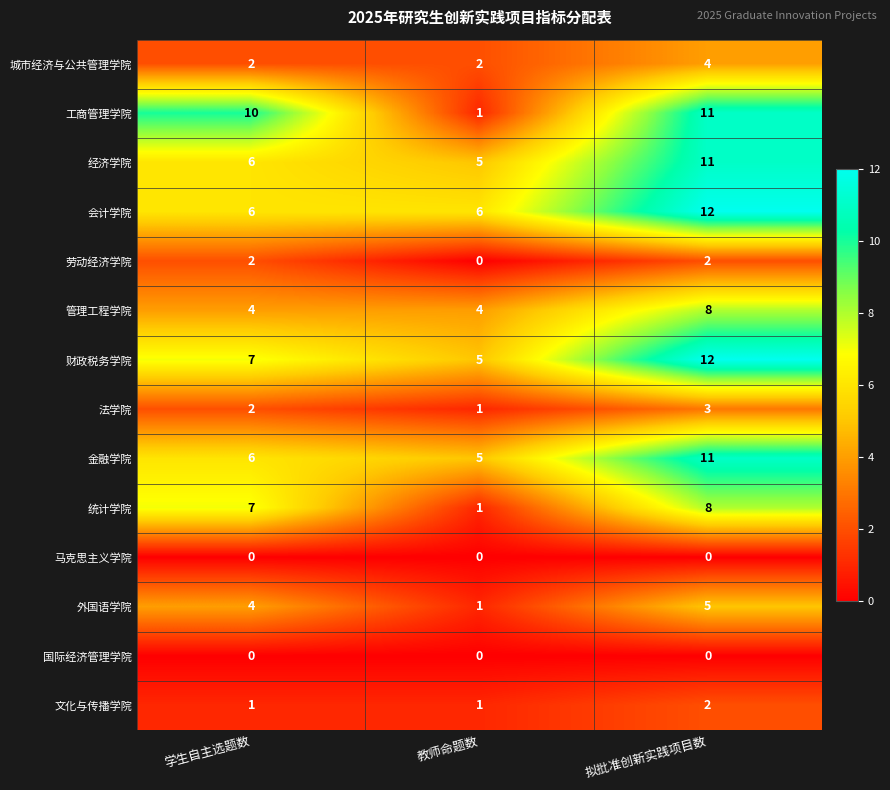

Between 教师命题数 and 拟批准创新实践项目数, which series saw the biggest shift?

工商管理学院